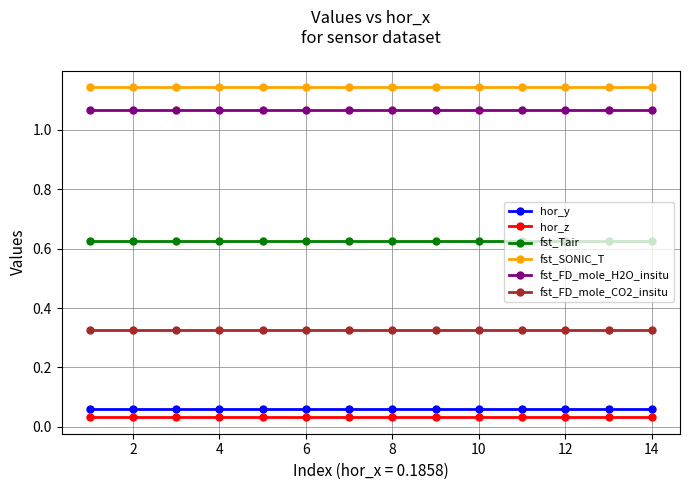

True or false: fst_FD_mole_H2O_insitu and fst_SONIC_T cross at least once.

False